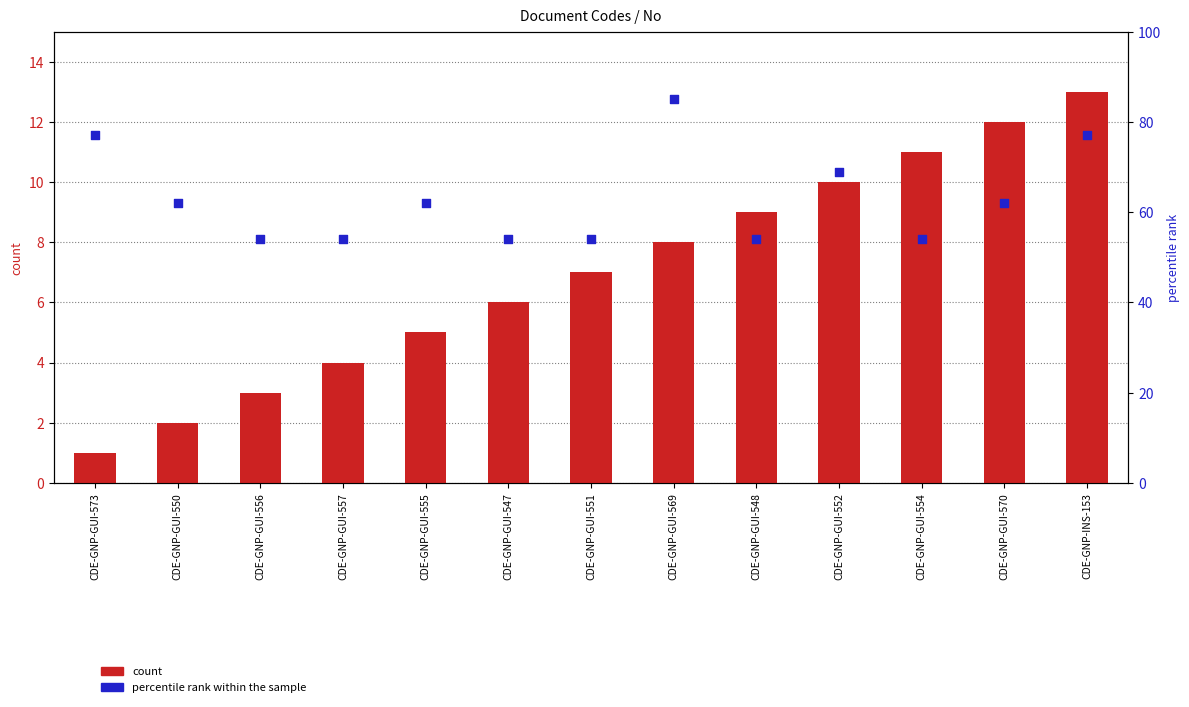

What are all the series names shown in the legend?

count, percentile rank within the sample